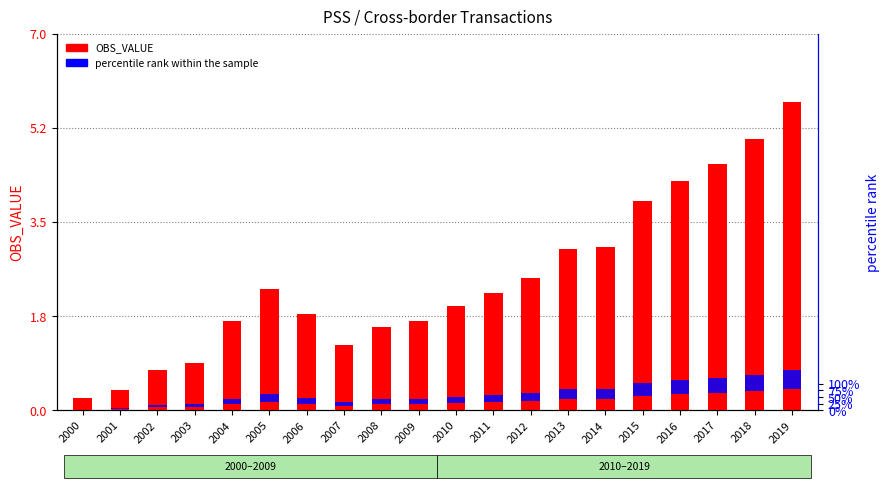

Between 2013 and 2005, which is larger?

2013